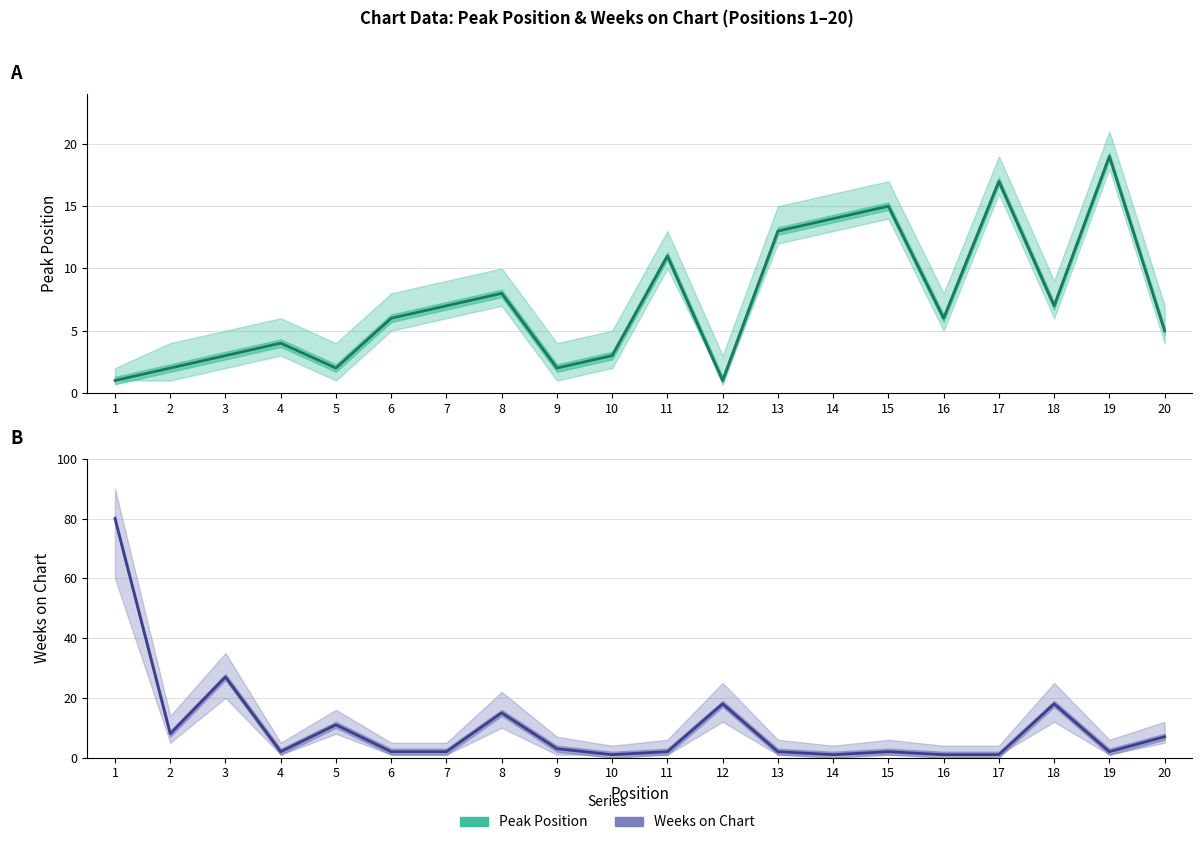

How many data points does each series have?

20